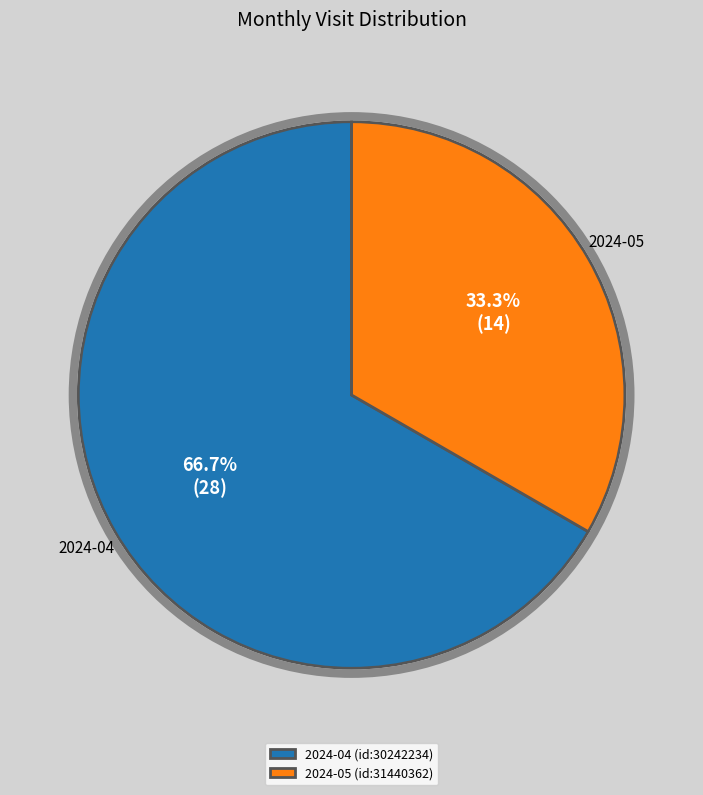

Does 2024-04 (id:30242234) represent more than half of the total?

Yes